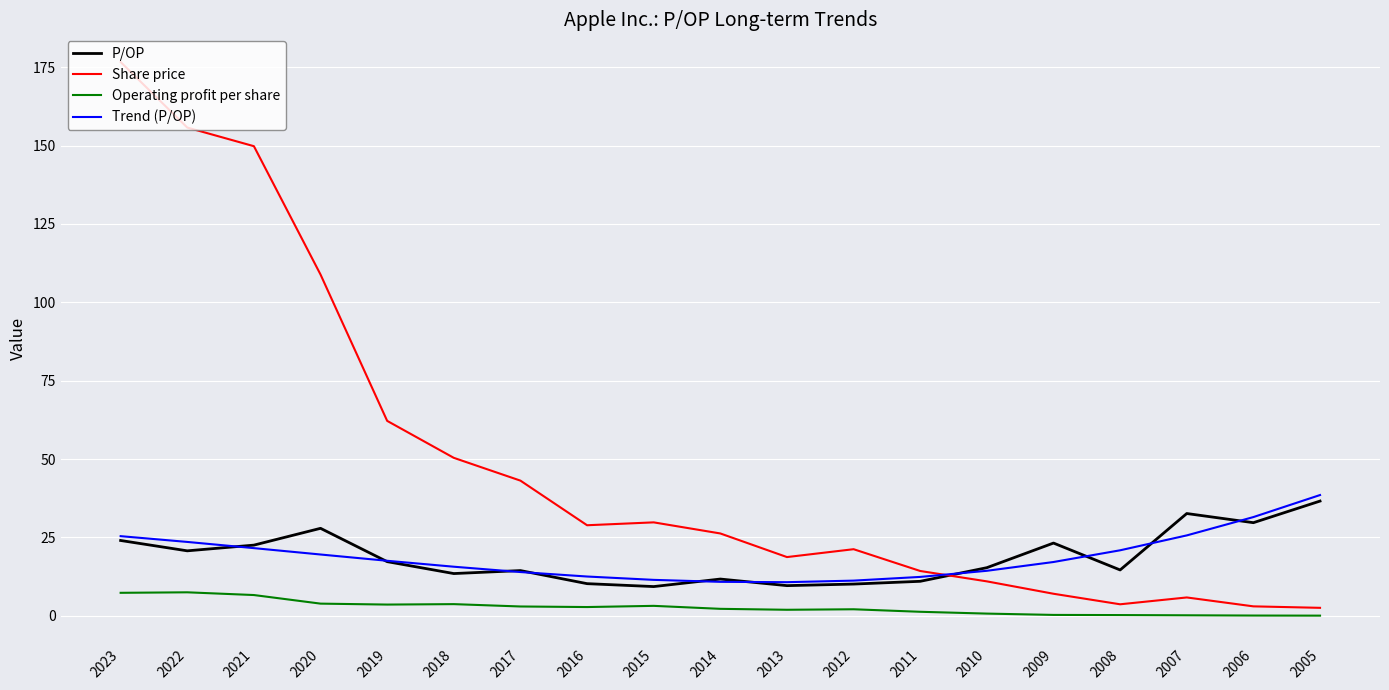

At how many categories does at least one series exceed 124?

3